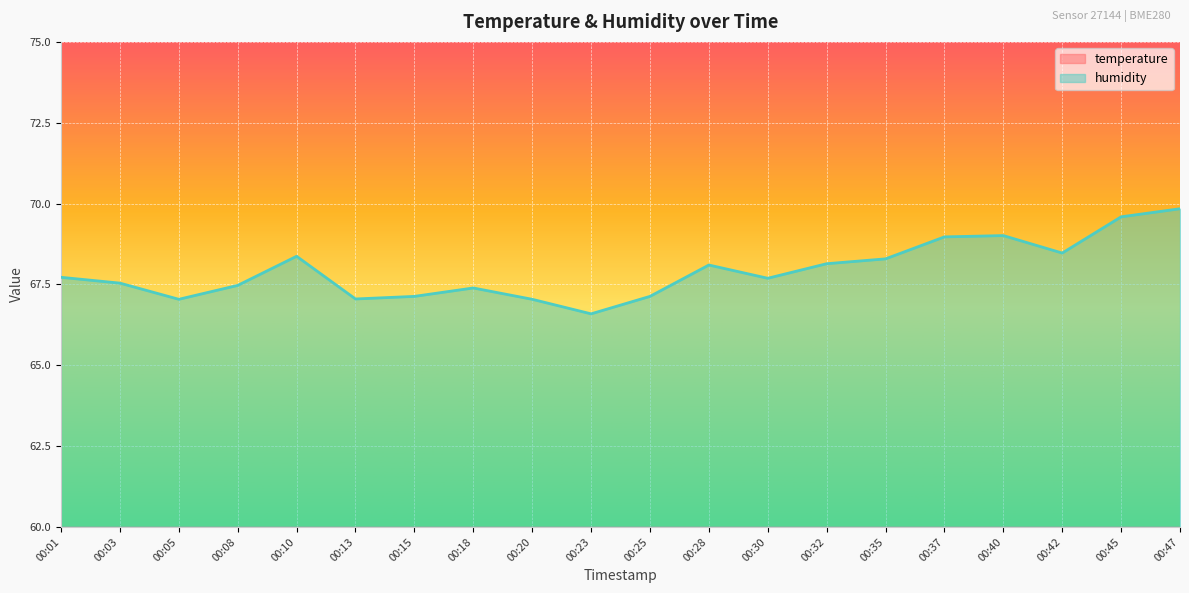

True or false: humidity and temperature intersect in this chart.

False